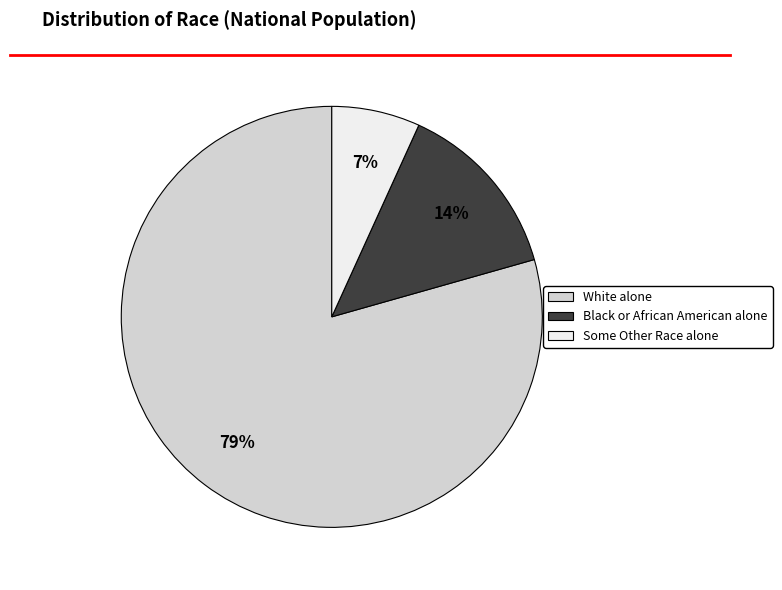

How many segments does this pie chart have?

3